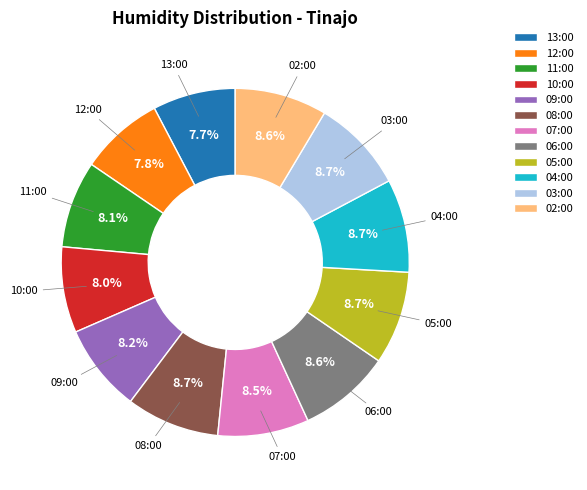

Approximately how many times larger is the value at 05:00 compared to 13:00?

1.1